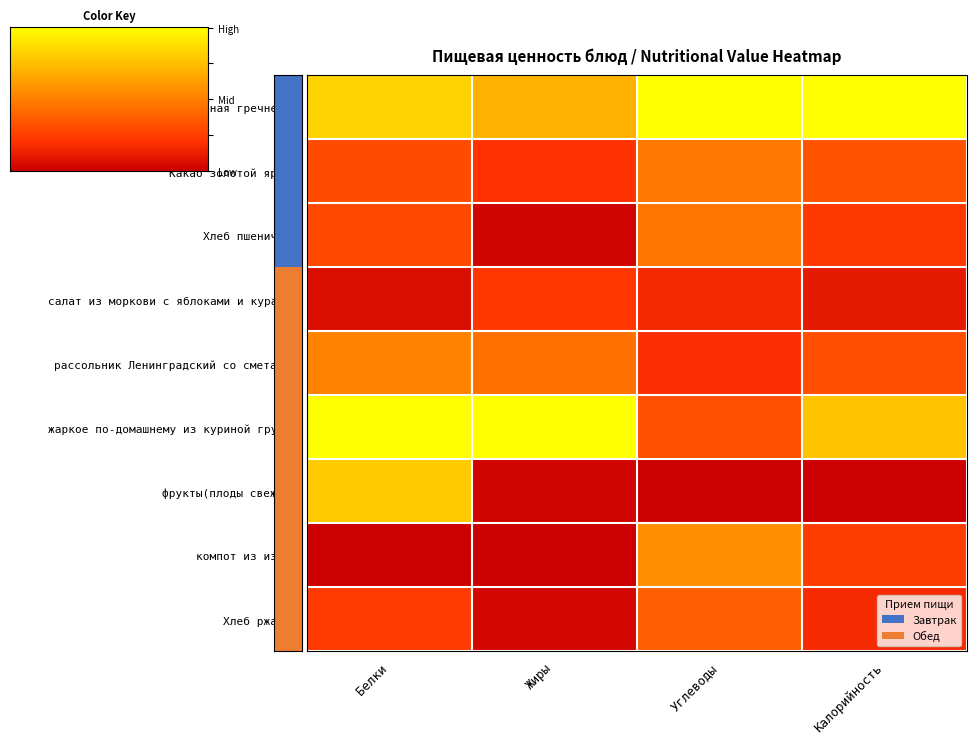

Reading left to right, list all the values displayed in this chart.

Каша жидкая молочная гречневая: Белки=0.8	Жиры=0.7	Углеводы=1.0	Калорийность=1.0
Какао золотой ярлык: Белки=0.3	Жиры=0.2	Углеводы=0.5	Калорийность=0.3
Хлеб пшеничный: Белки=0.3	Жиры=0.0	Углеводы=0.5	Калорийность=0.2
салат из моркови с яблоками и курагой: Белки=0.1	Жиры=0.2	Углеводы=0.2	Калорийность=0.1
рассольник Ленинградский со сметаной: Белки=0.5	Жиры=0.4	Углеводы=0.2	Калорийность=0.3
жаркое по-домашнему из куриной грудки: Белки=1.0	Жиры=1.0	Углеводы=0.3	Калорийность=0.8
фрукты(плоды свежие): Белки=0.8	Жиры=0.0	Углеводы=0.0	Калорийность=0.0
компот из изюма: Белки=0.0	Жиры=0.0	Углеводы=0.6	Калорийность=0.2
Хлеб ржаной: Белки=0.2	Жиры=0.0	Углеводы=0.4	Калорийность=0.2